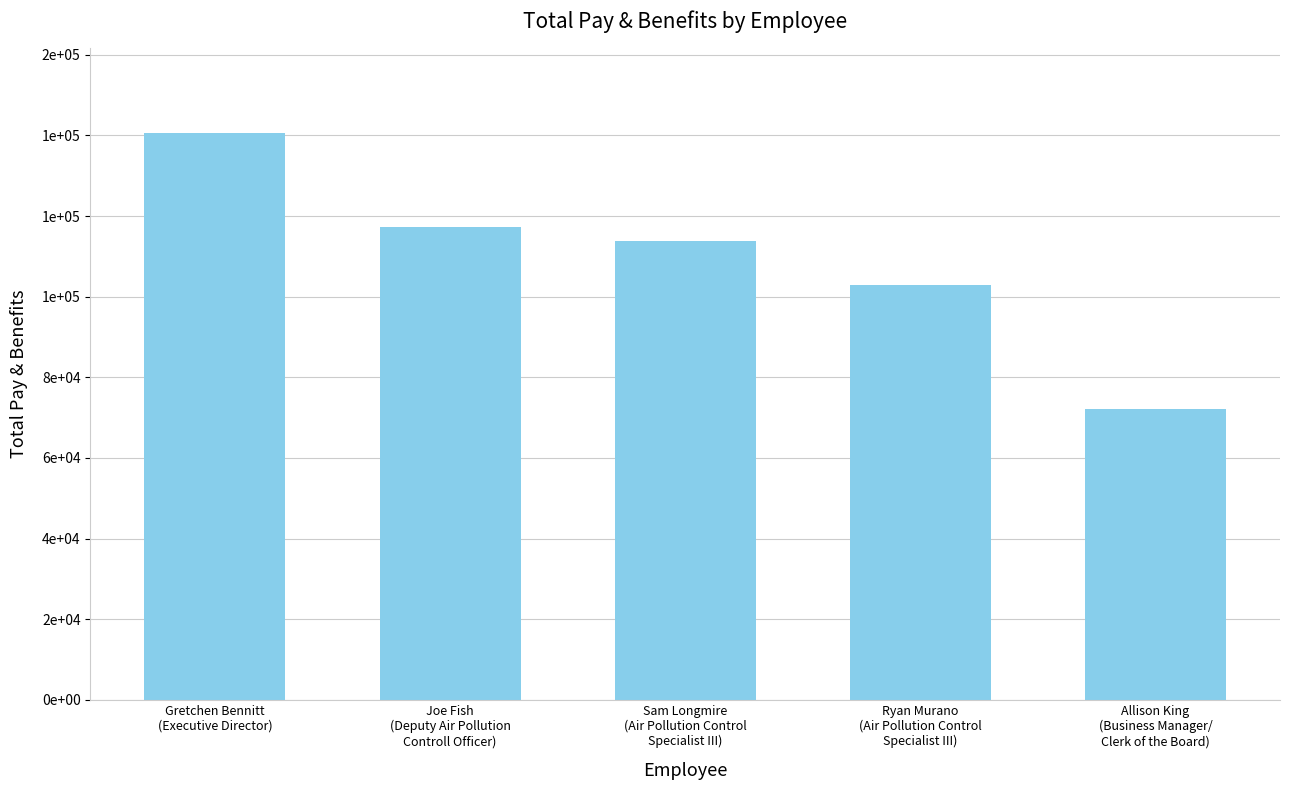

Rank the categories by value from lowest to highest.

Allison King
(Business Manager/
Clerk of the Board), Ryan Murano
(Air Pollution Control
Specialist III), Sam Longmire
(Air Pollution Control
Specialist III), Joe Fish
(Deputy Air Pollution
Controll Officer), Gretchen Bennitt
(Executive Director)